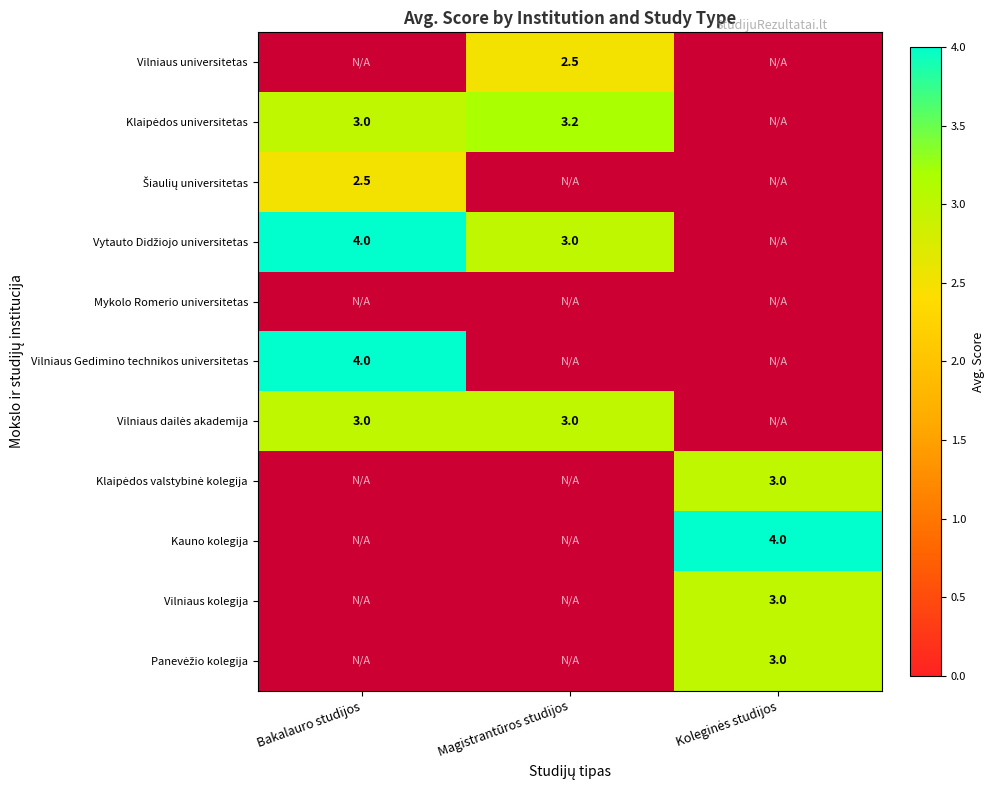

Is it true that Vilniaus universitetas equals 4.0 at Magistrantūros studijos?

False